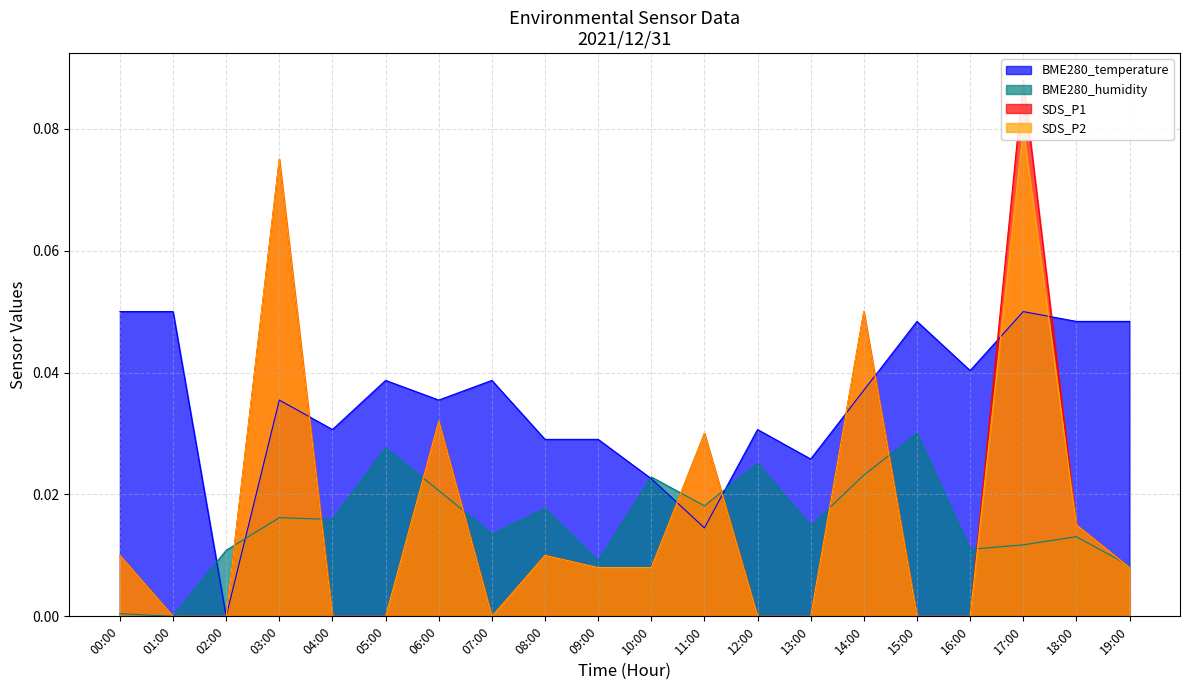

At which label is BME280_temperature closest to 0?

02:00